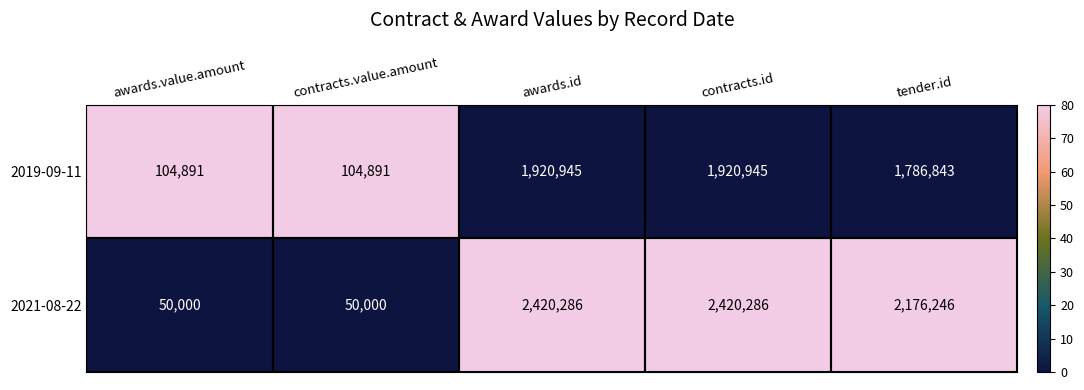

Which series has the widest spread of values?

2021-08-22